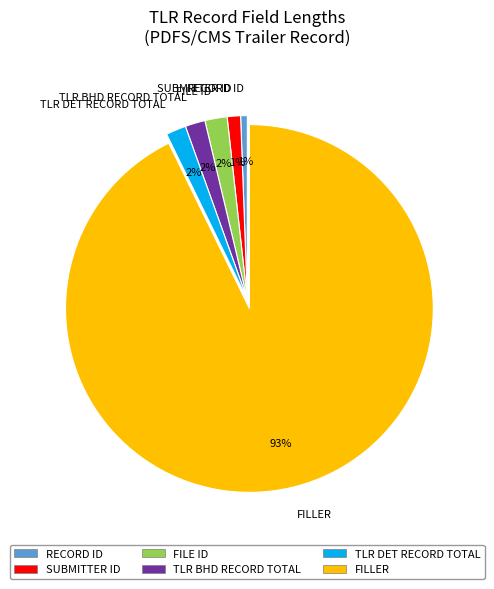

Which slice is the largest?

FILLER